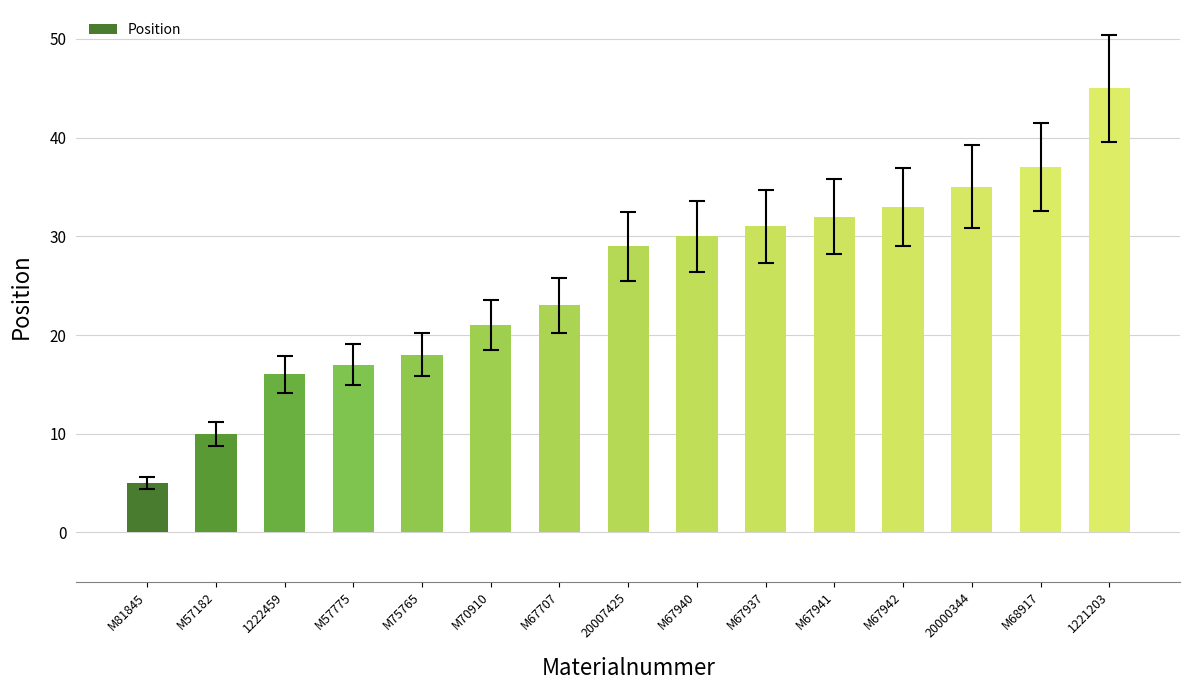

Which has a higher value, M70910 or M67941?

M67941